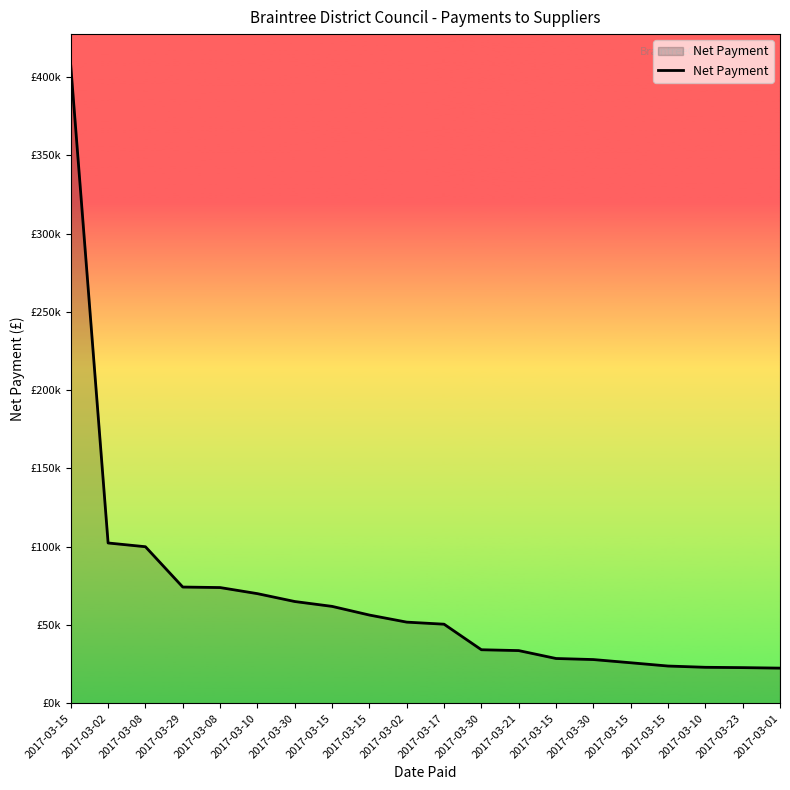

Is this an area chart (filled region under the line)?

Yes